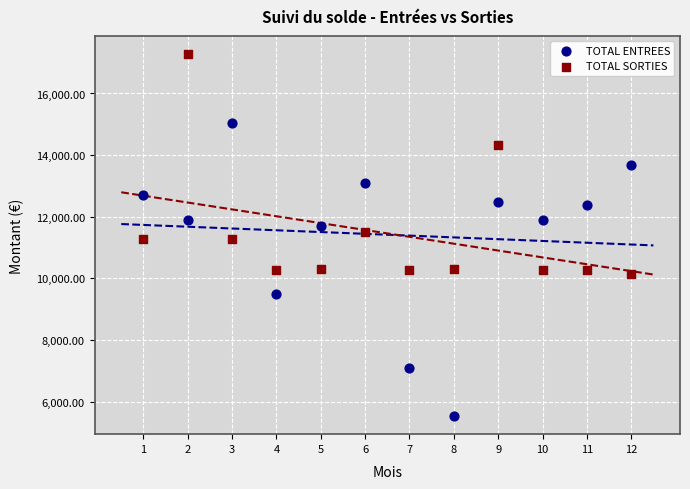

What is the X range (max minus min) for the scatter plot?

11.0